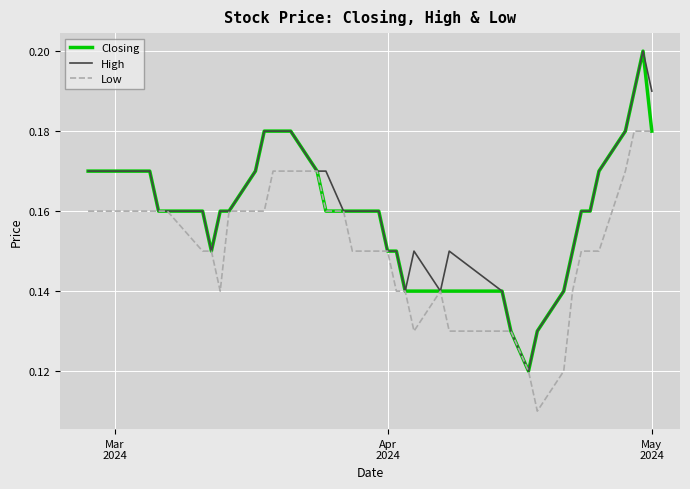

Count the Closing values in the range 0 to 1.

40